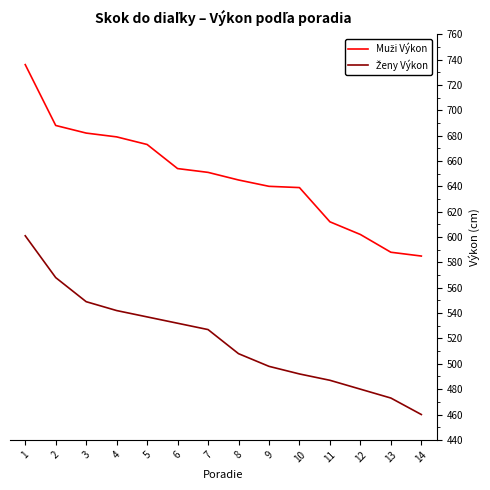

What is the total value across all series at 14?

1045